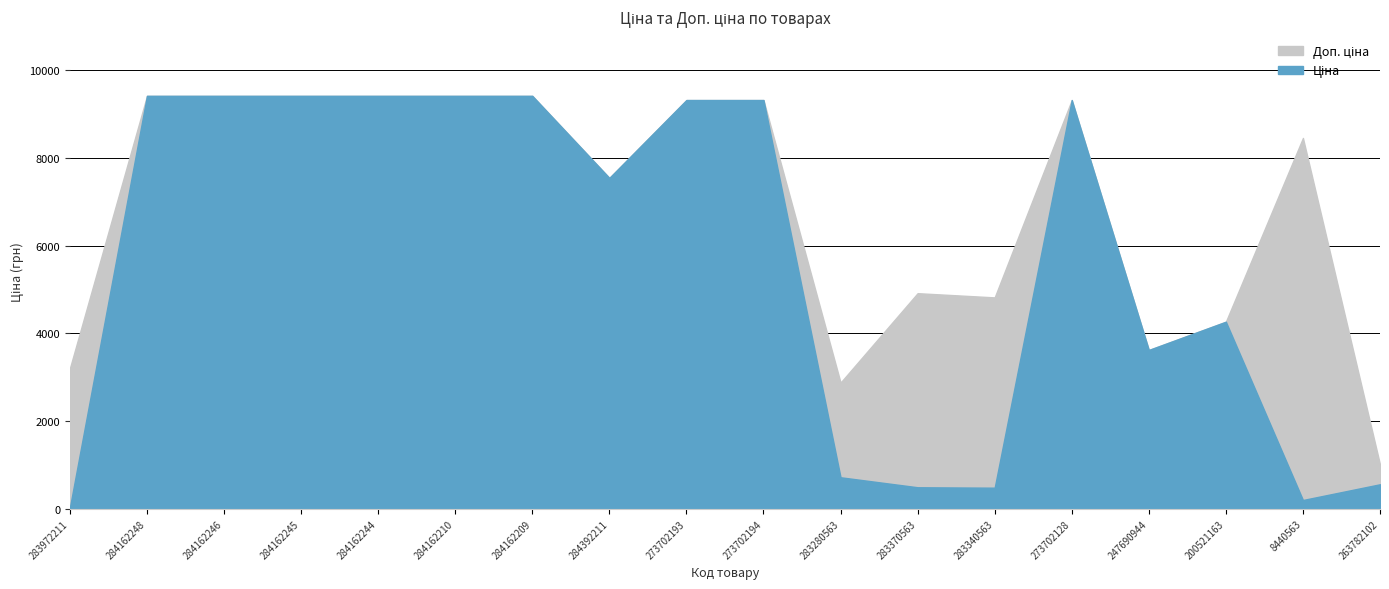

Does the chart have visible grid lines?

Yes